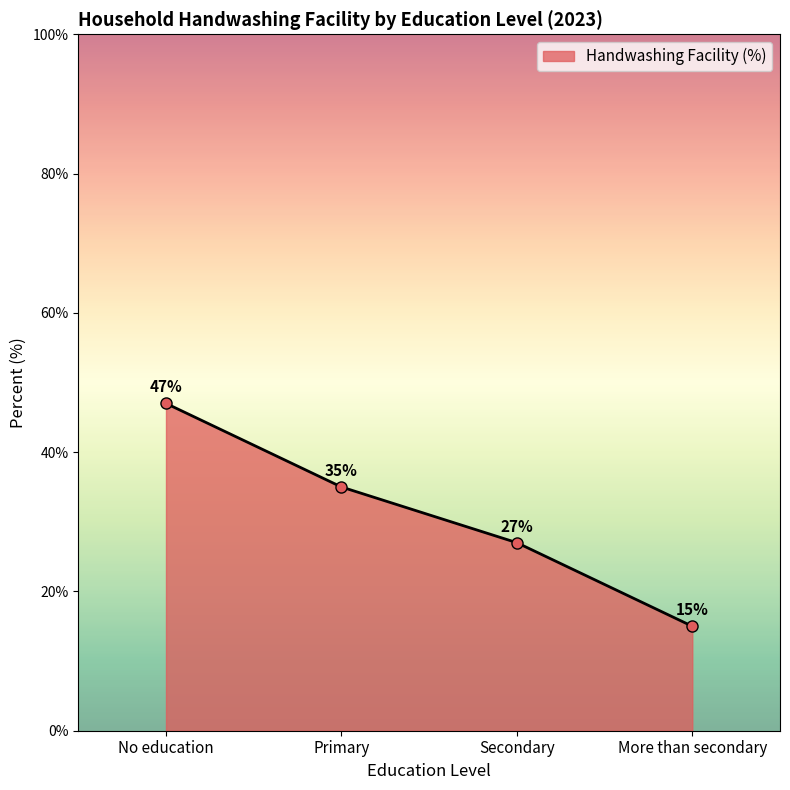

Reading left to right, list all the values displayed in this chart.

47	35	27	15